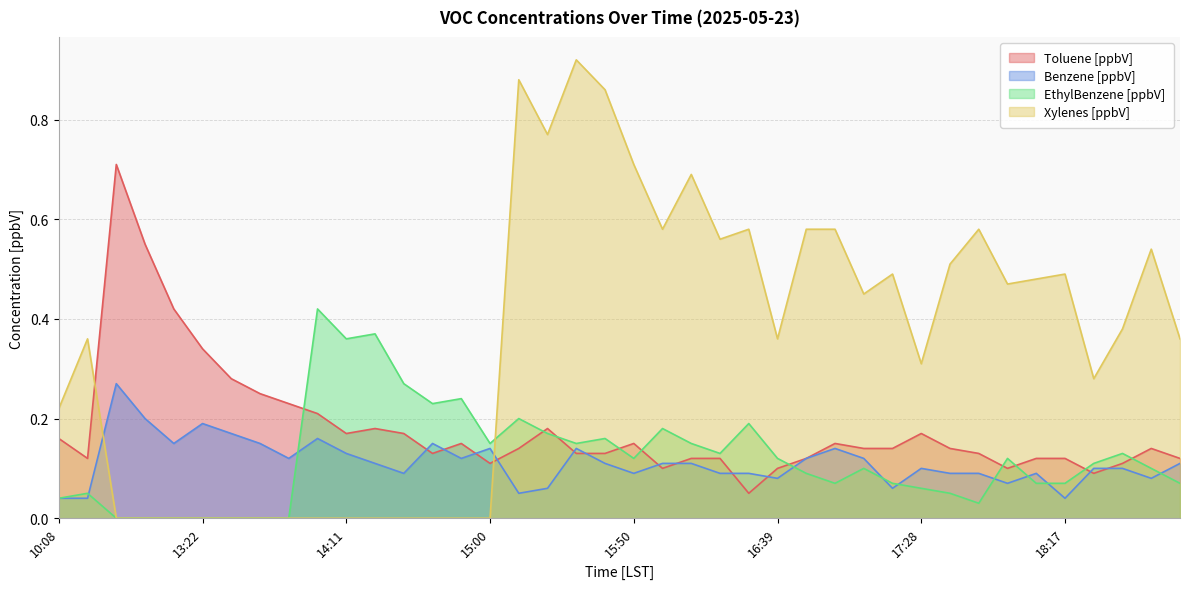

What is the difference between the highest and lowest values at 17:58?

0.4